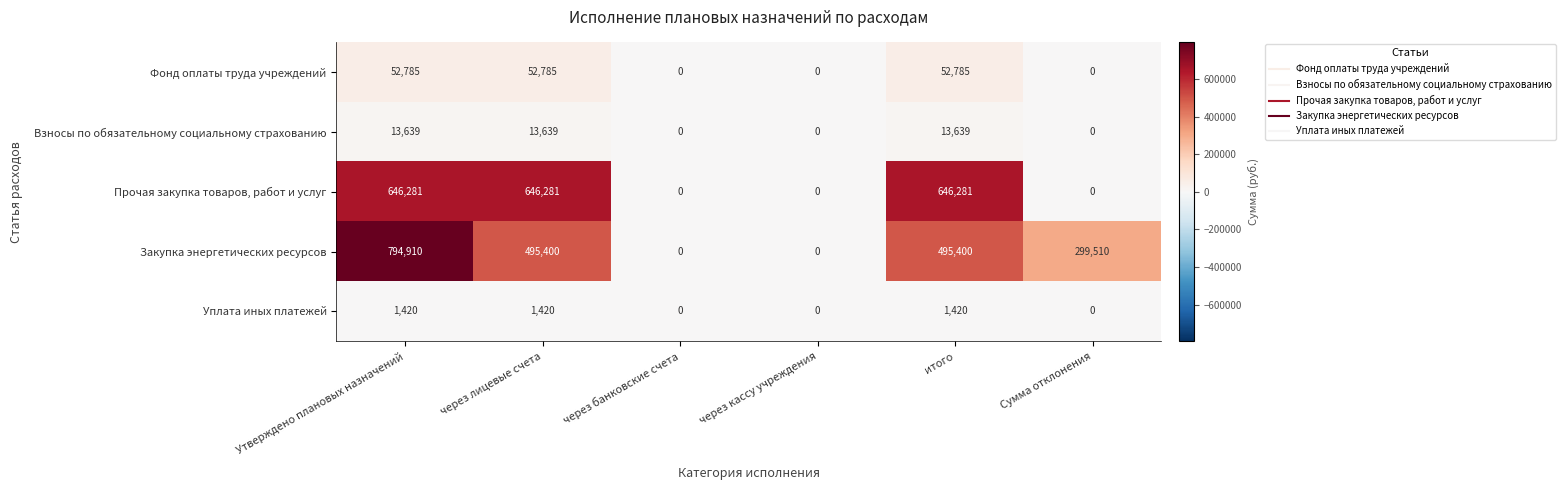

Which series has the widest spread of values?

Закупка энергетических ресурсов